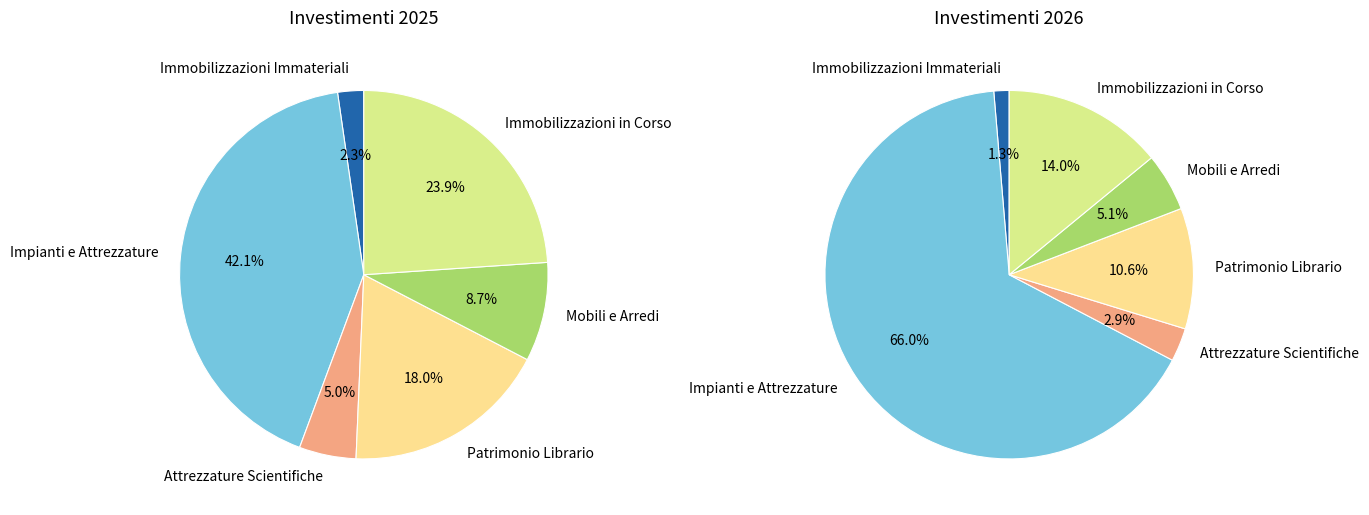

How many segments does this pie chart have?

6